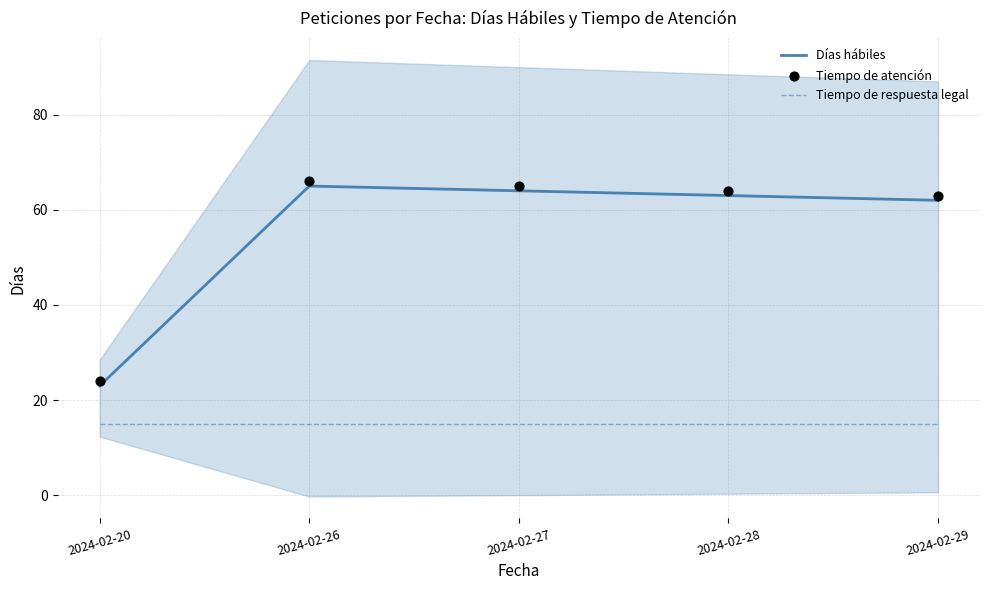

Which series reaches the minimum Y coordinate?

Tiempo de respuesta legal